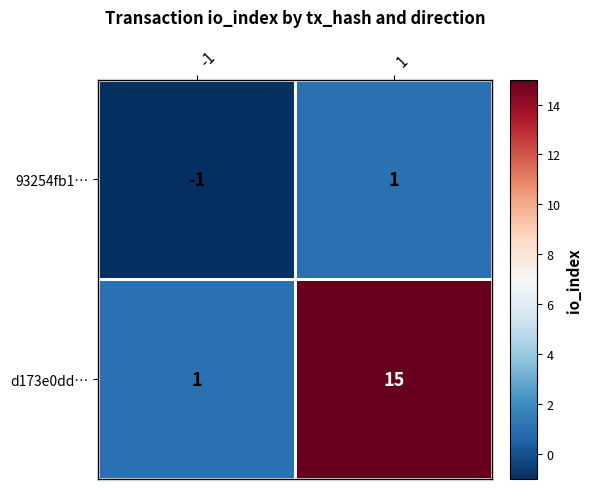

What is the maximum value shown in the chart?

15